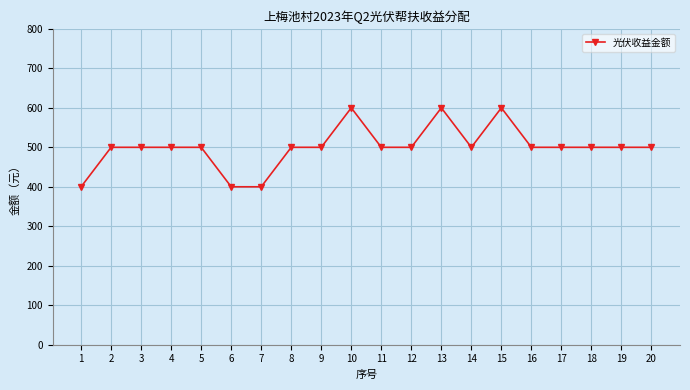

Count the number of data series in this chart.

1